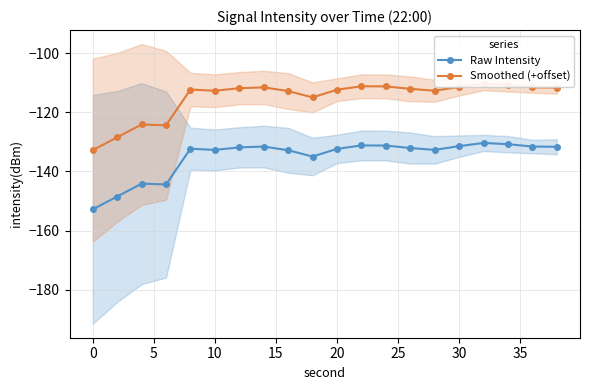

The value of Raw Intensity at 10 is -236.8. True or false?

False